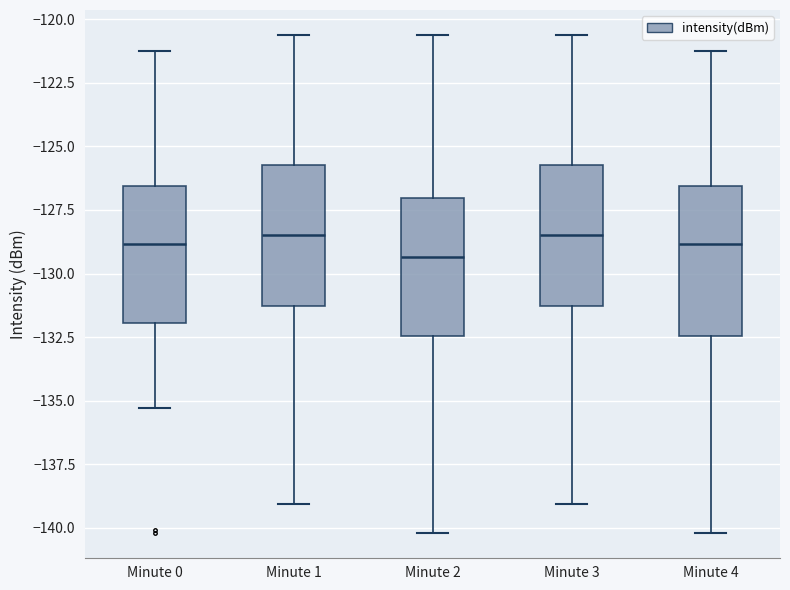

Reading left to right, transcribe this box plot: for each box, give where its median line is, the range the box spans, and where its two whiskers end, as read against the y-axis. The values are not printed on the chart, so give them approximately, as read against the axis.

Minute 0: median -129.0, box -132.0 to -126.5, whiskers -135.5 to -121.0
Minute 1: median -128.5, box -131.5 to -125.5, whiskers -139.0 to -120.5
Minute 2: median -129.5, box -132.5 to -127.0, whiskers -140.0 to -120.5
Minute 3: median -128.5, box -131.5 to -125.5, whiskers -139.0 to -120.5
Minute 4: median -129.0, box -132.5 to -126.5, whiskers -140.0 to -121.0